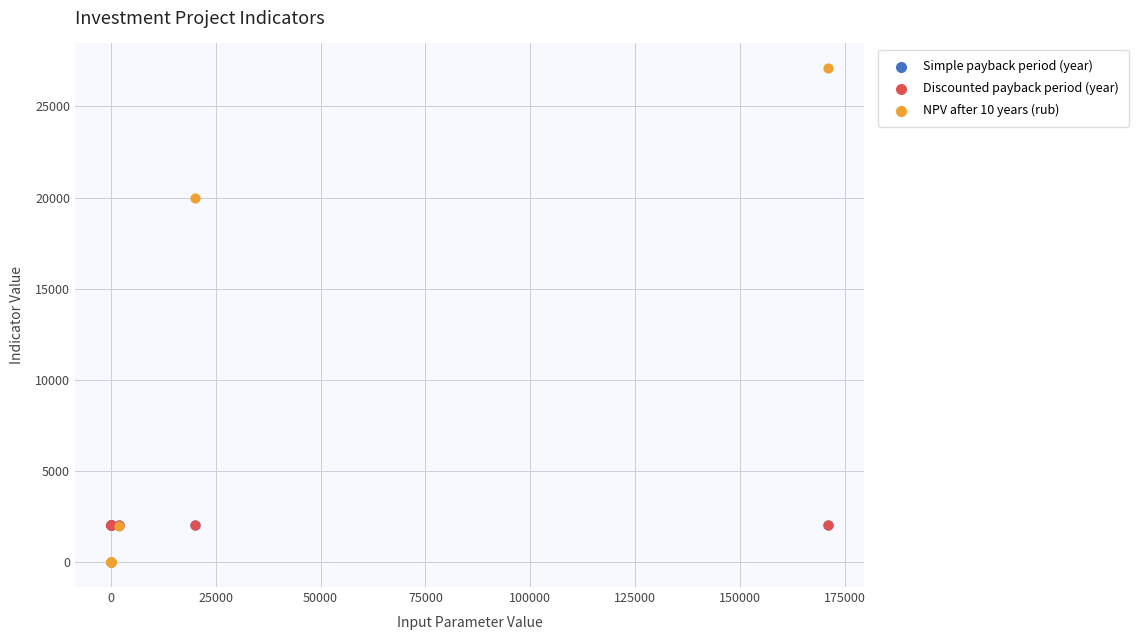

What are all the series names shown in the legend?

Simple payback period (year), Discounted payback period (year), NPV after 10 years (rub)